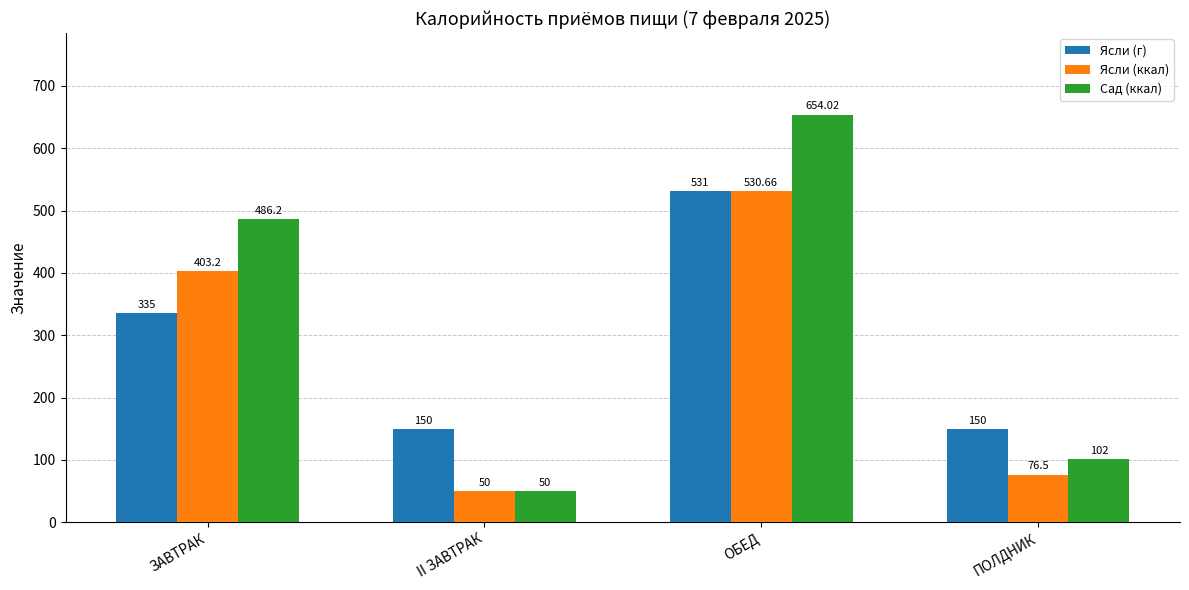

Between II ЗАВТРАК and ОБЕД, which series saw the biggest shift?

Сад (ккал)